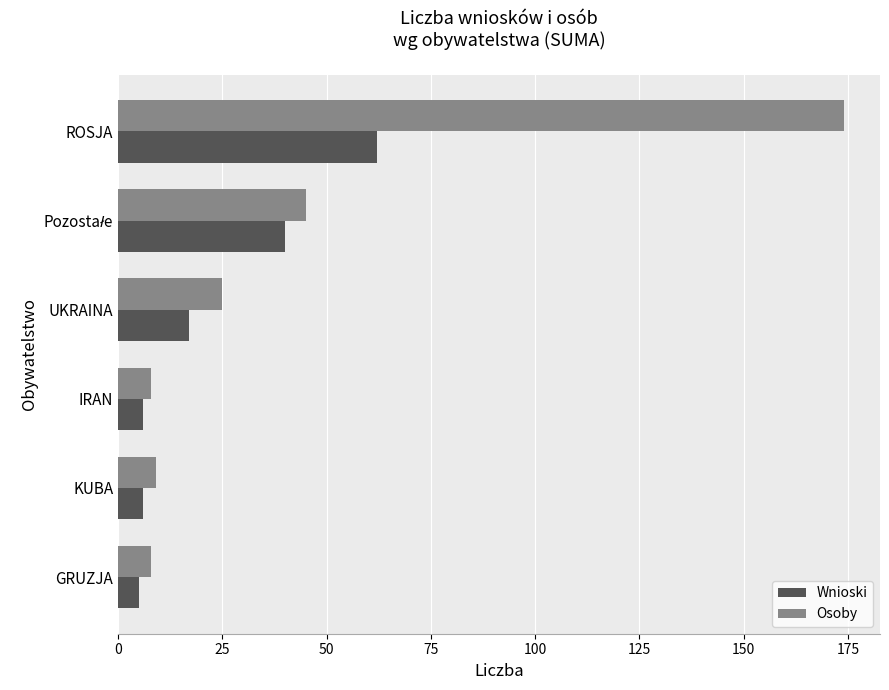

Rank the series by their maximum value, from lowest to highest.

Wnioski, Osoby